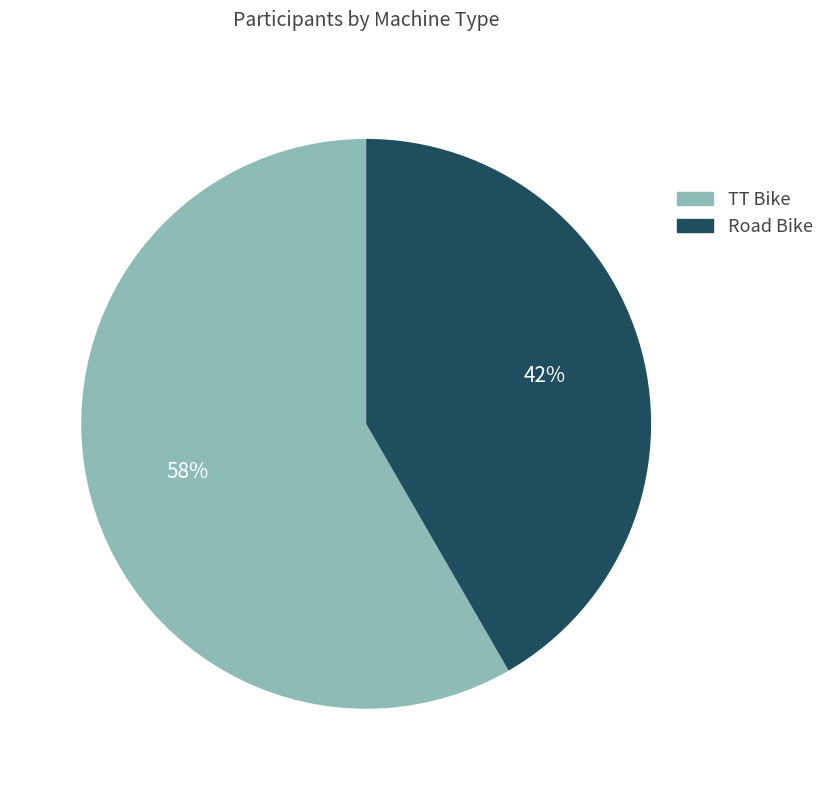

Is it true that Road Bike is 42% of the pie?

True